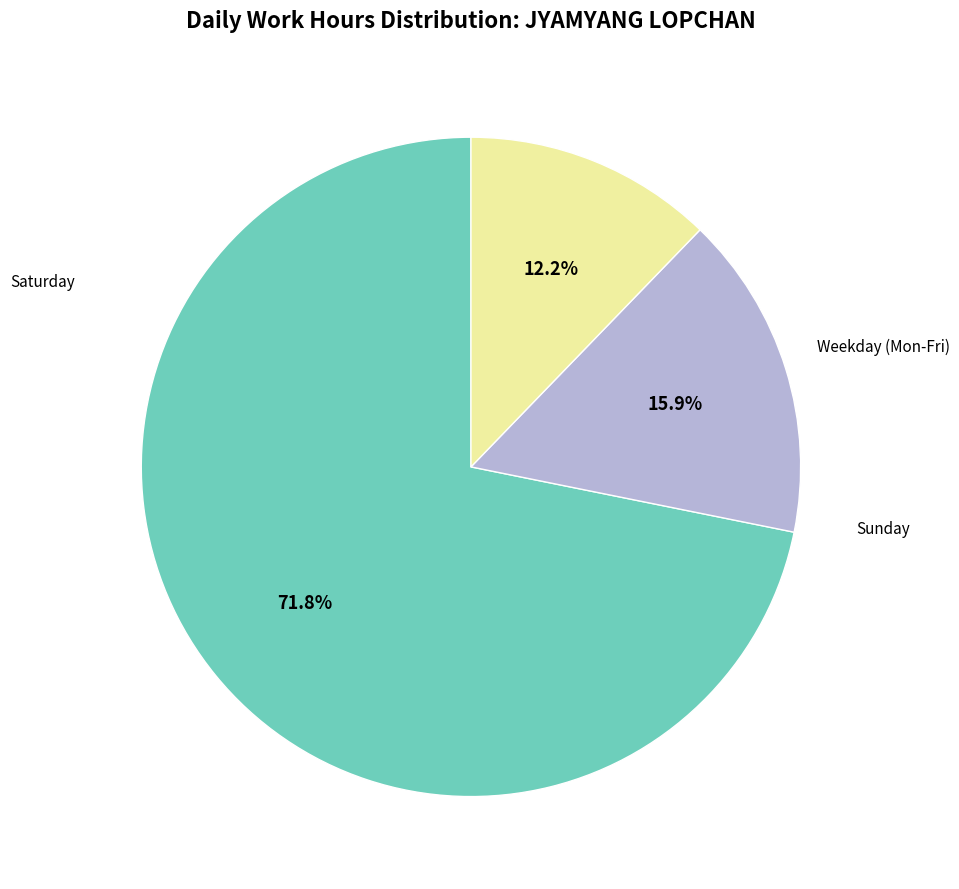

Is there any slice that represents more than half of the pie?

Yes